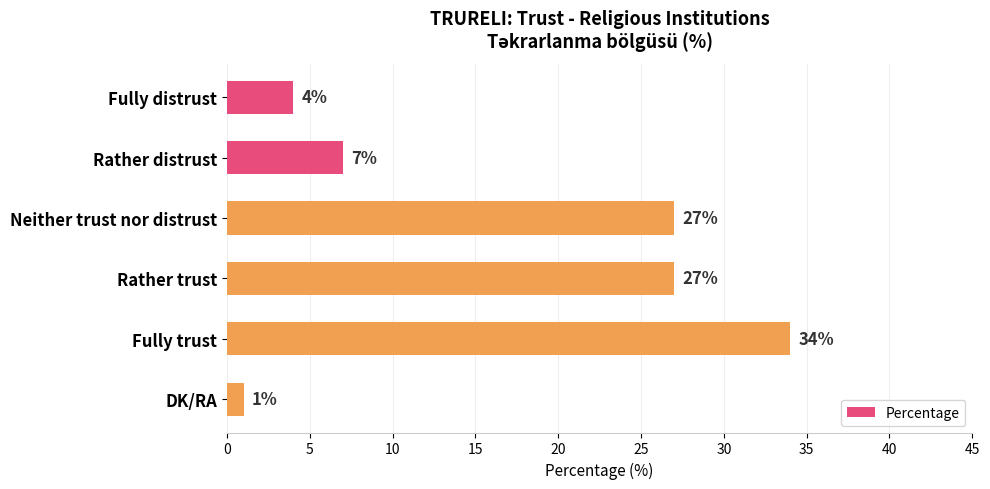

Count the number of categories in the chart.

6